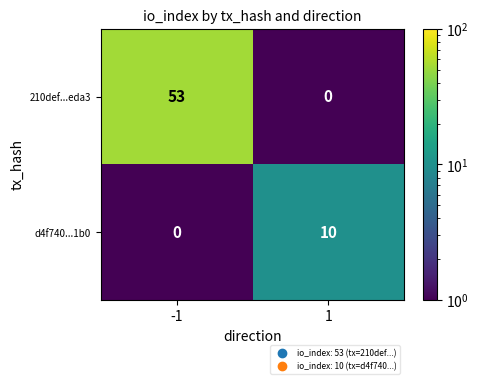

Rank the series at 1 from lowest to highest value.

210def...eda3, d4f740...1b0